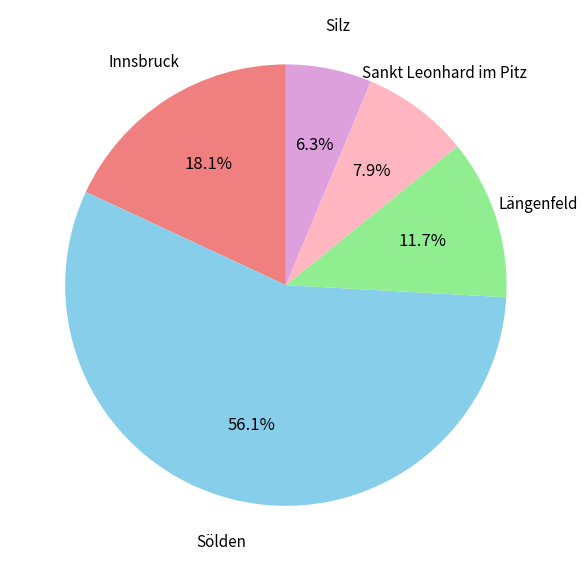

Is there a majority slice in this chart?

Yes